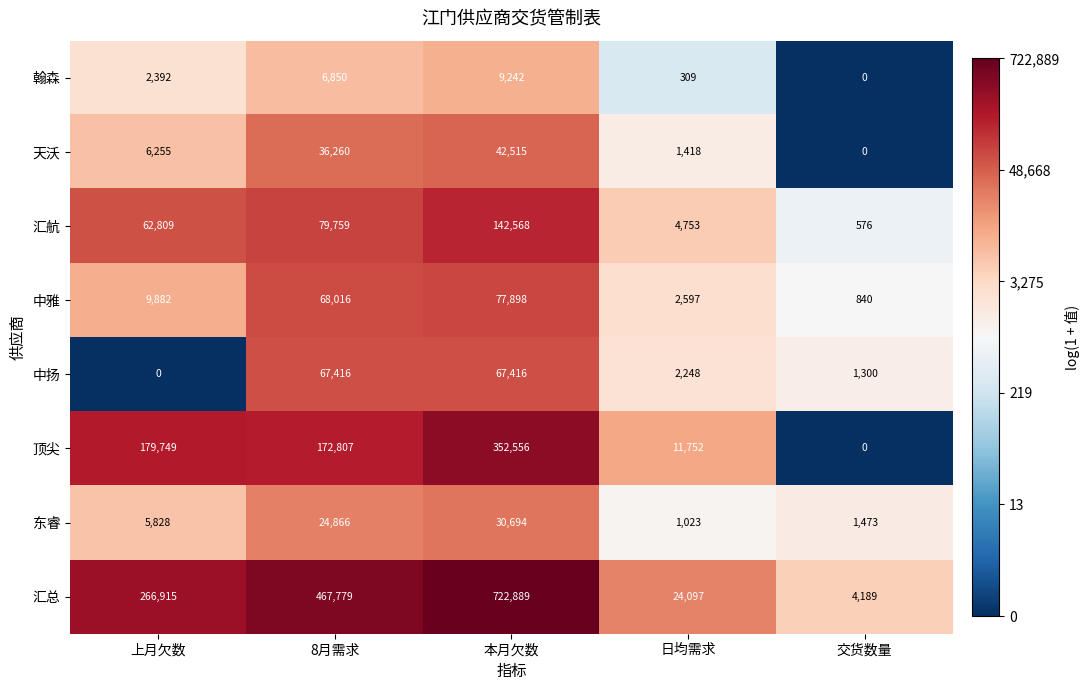

True or false: 天沃 has a value of 0 at 交货数量.

True